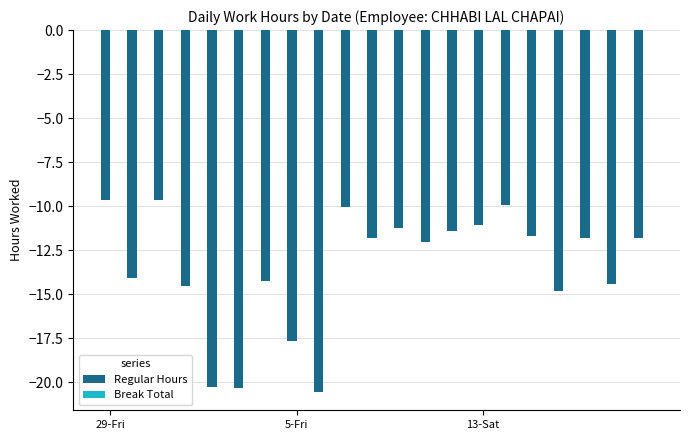

How many bars are there in total?

21